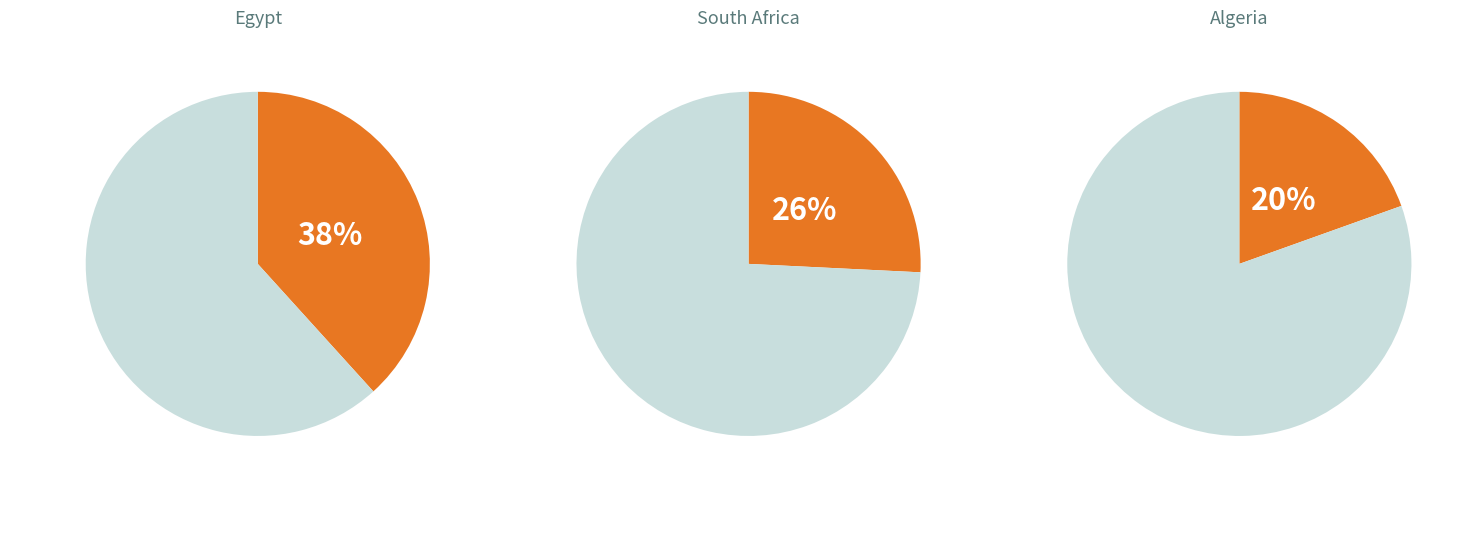

The Kenya slice represents 1% of the pie. True or false?

False